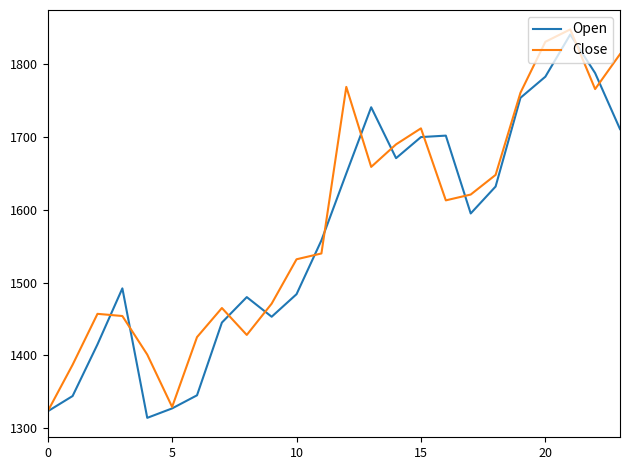

What is the lowest value of the Open series?

1314